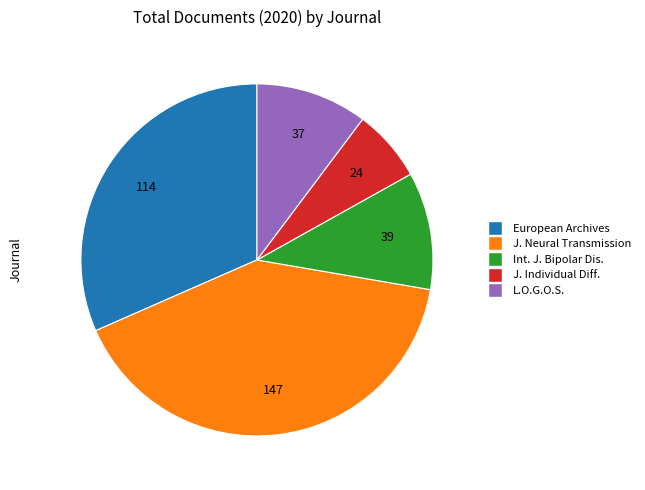

How many segments does this pie chart have?

5